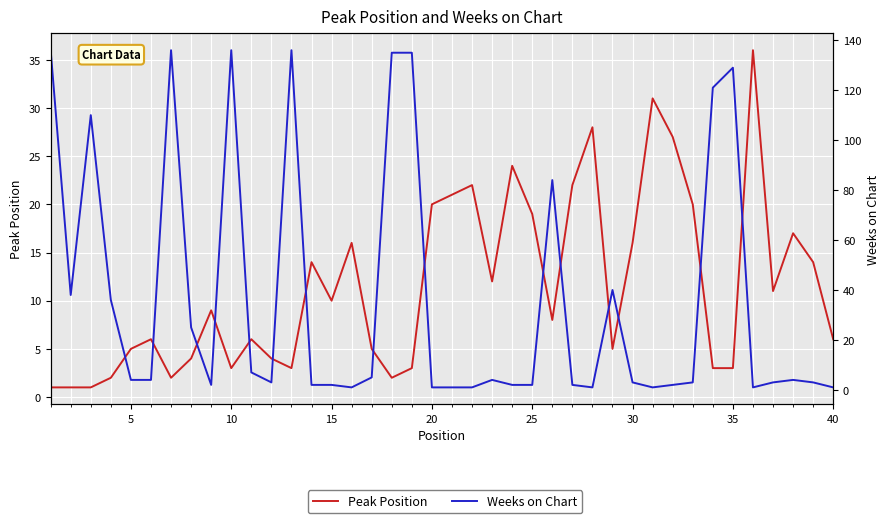

What is the value of the Peak Position point at the 35th from the left?

3